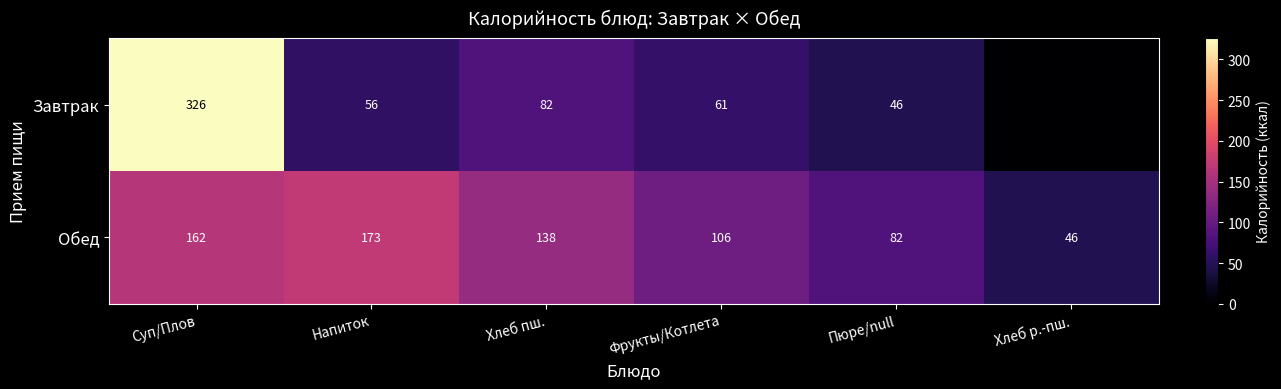

True or false: Обед has a value of 18.7 at Хлеб р.-пш..

False